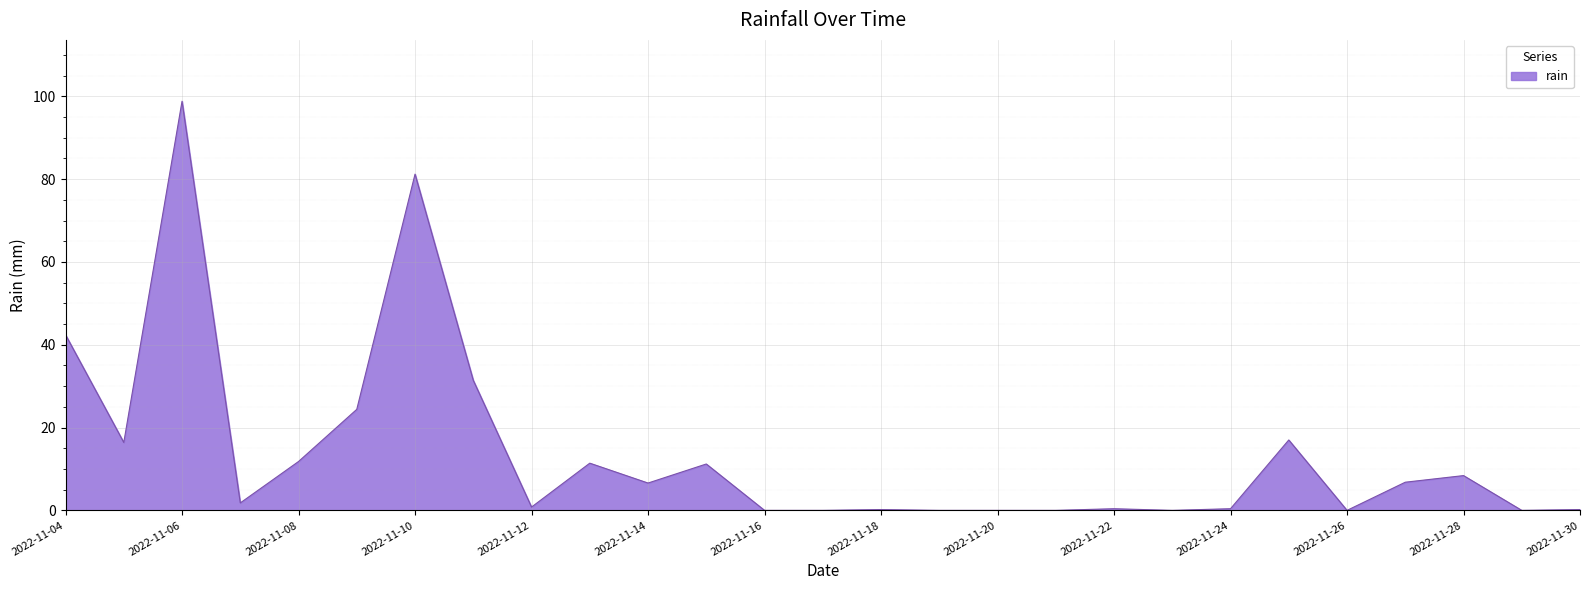

How many lines are shown in the chart?

1